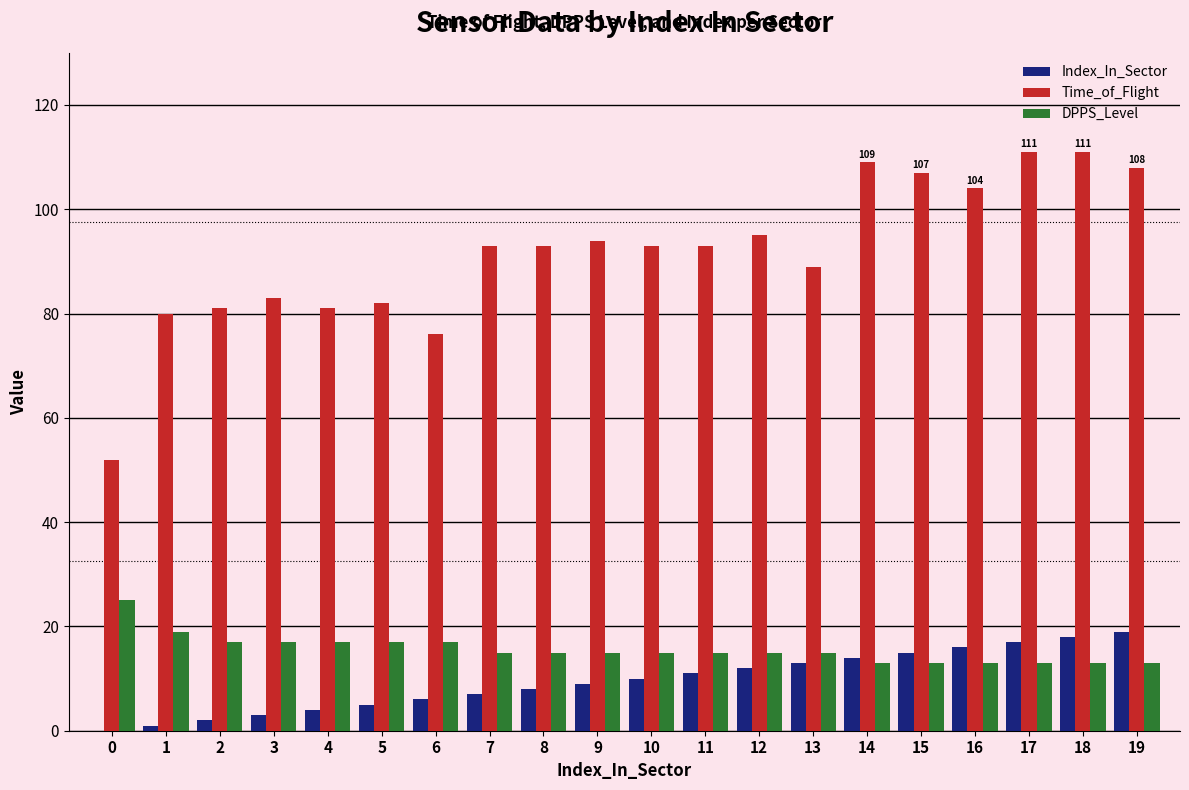

Does the chart contain stacked bars?

No